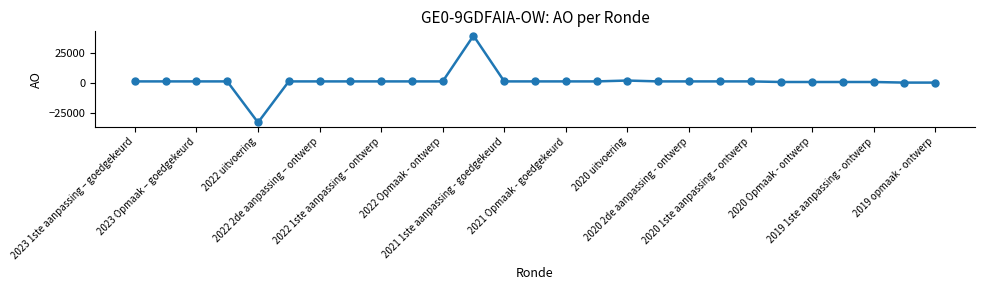

What is the maximum value shown in the chart?

39892